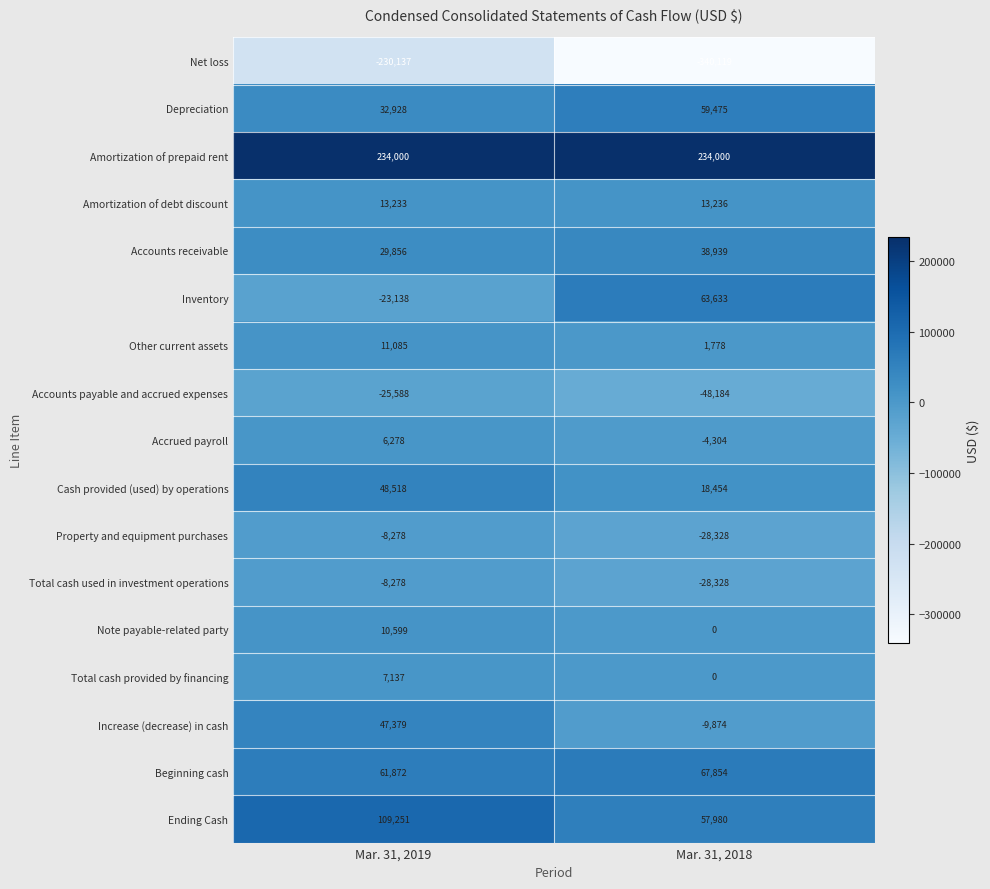

Which series changed the most between Mar. 31, 2019 and Mar. 31, 2018?

Net loss